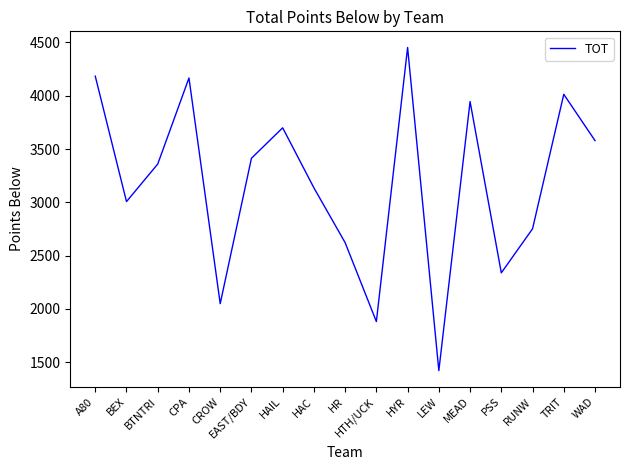

The value at TRIT is 5972. True or false?

False